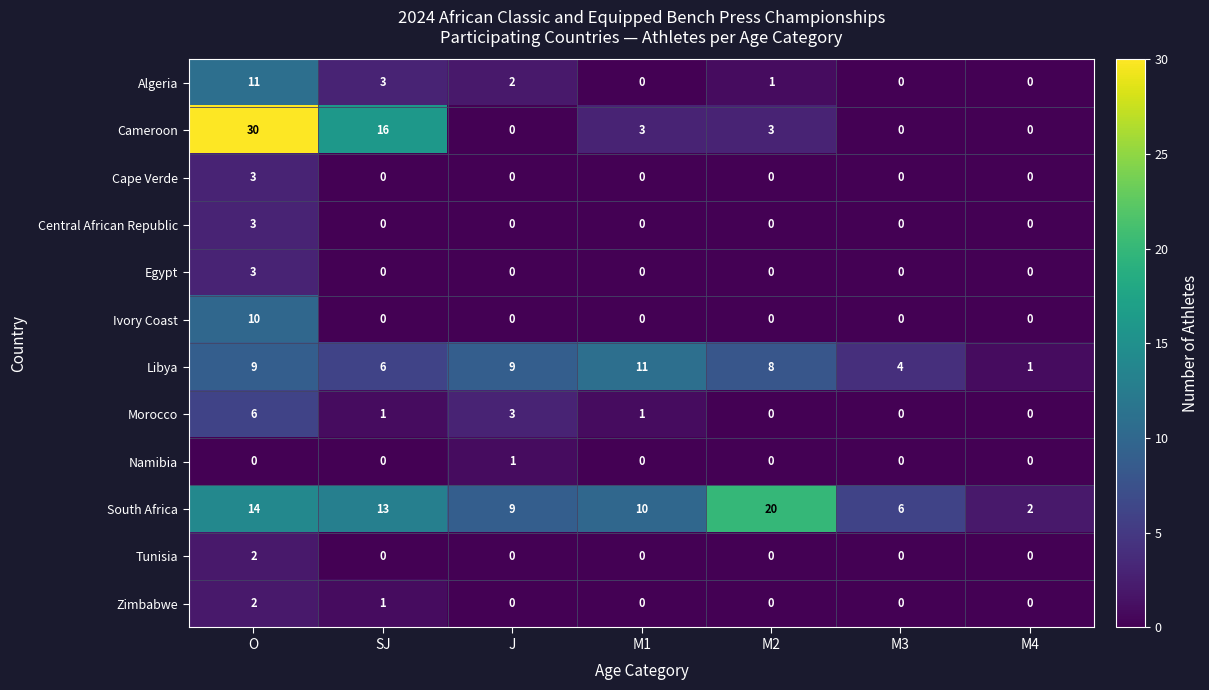

What is the difference between the maximum and minimum values in the Algeria series?

11